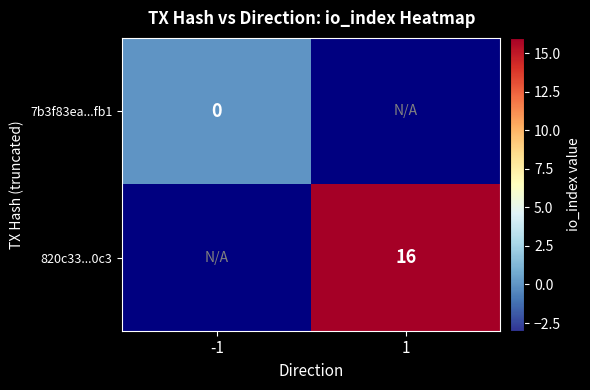

The value of 820c33...0c3 at 1 is 16. True or false?

True